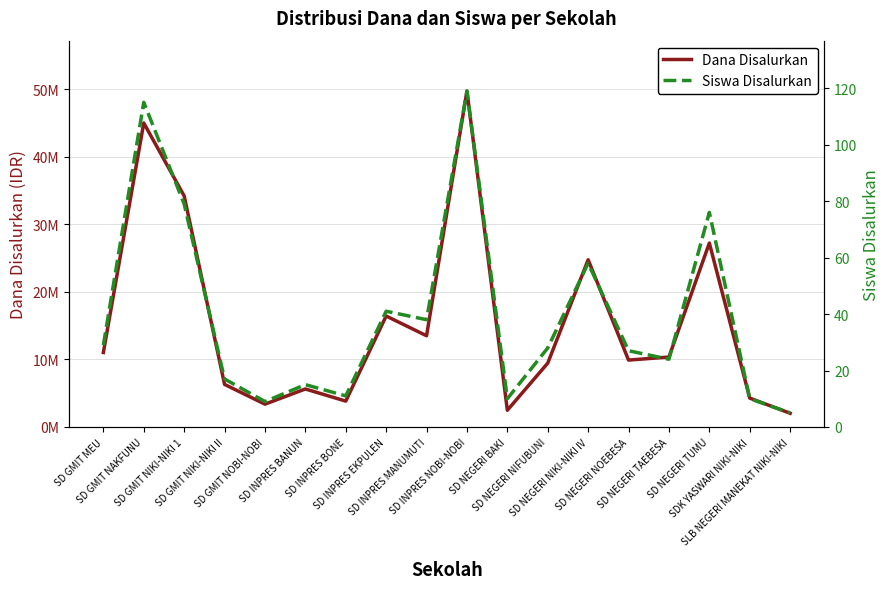

Which series has the largest range (max minus min)?

Dana Disalurkan